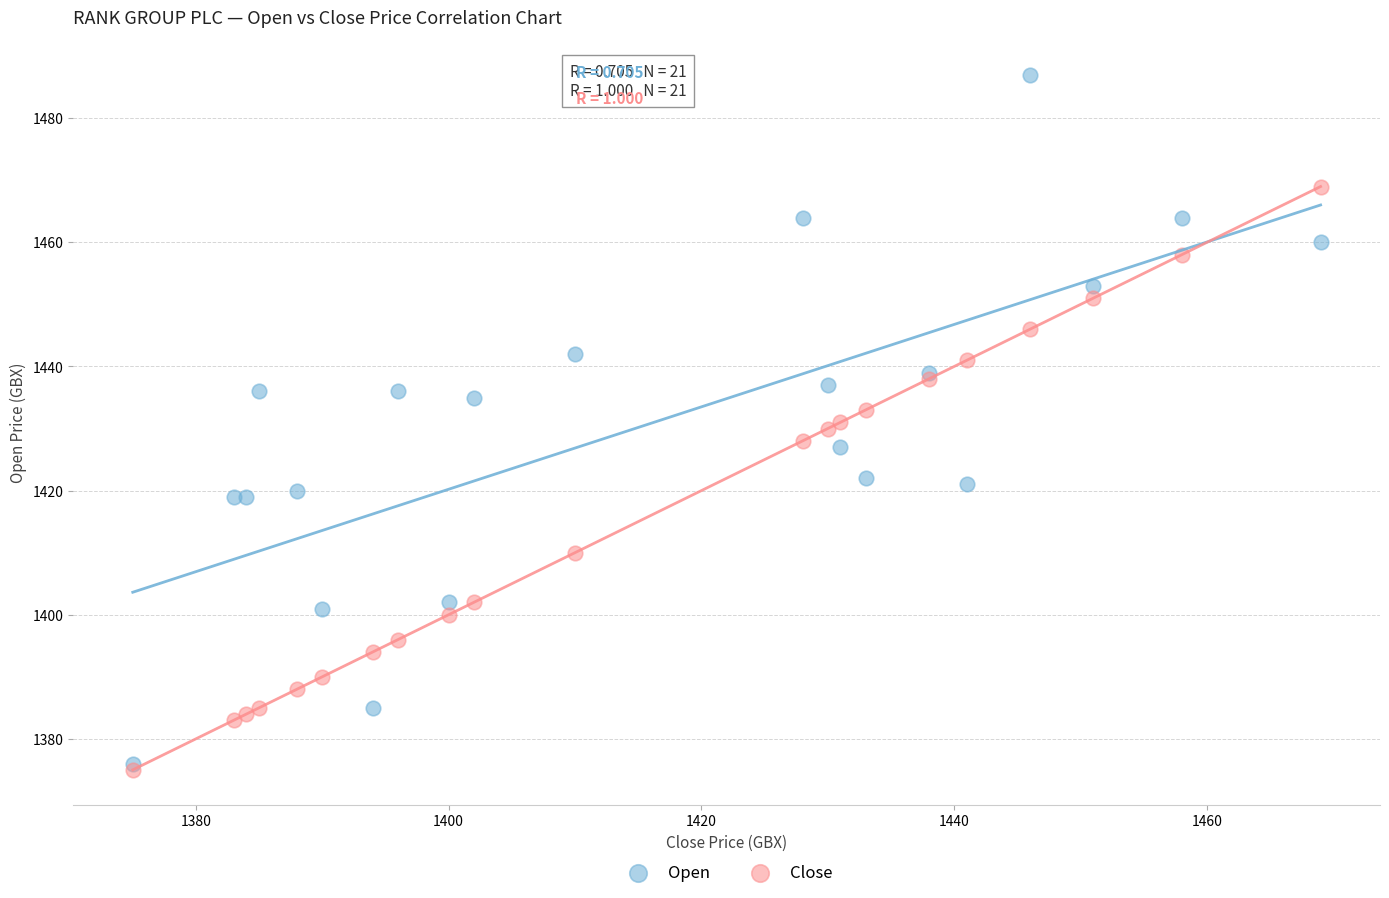

Which series has the widest spread of Y values?

Open